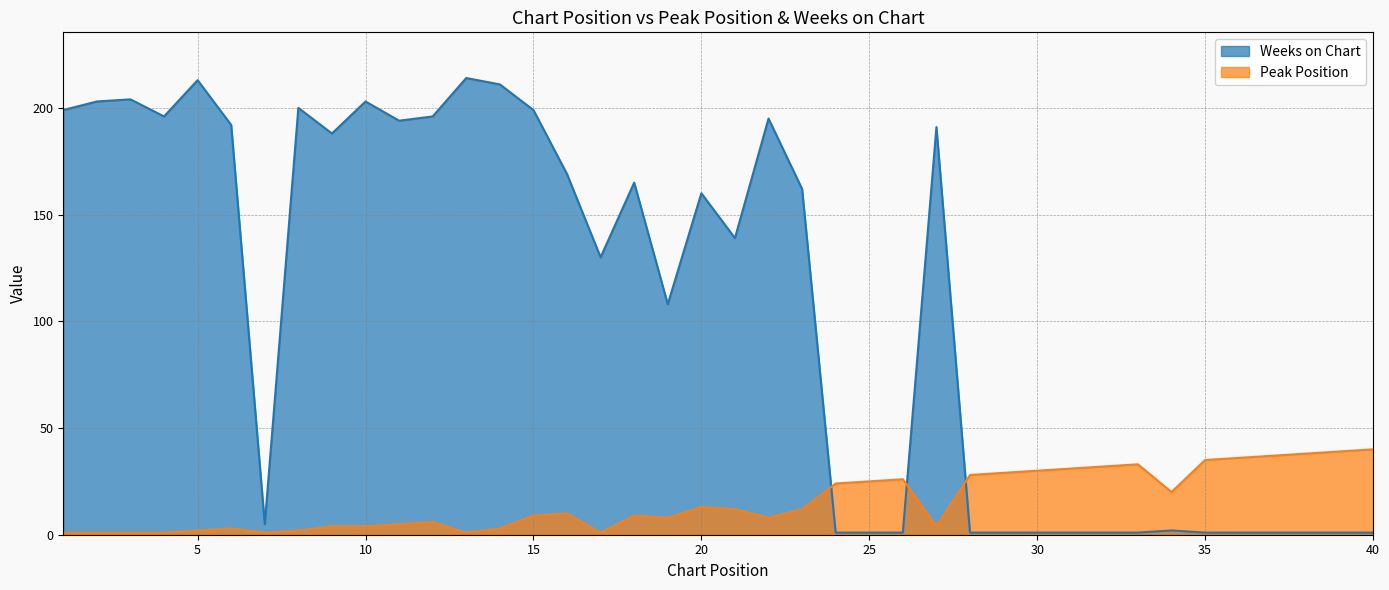

Between 40 and 1, which is larger?

40